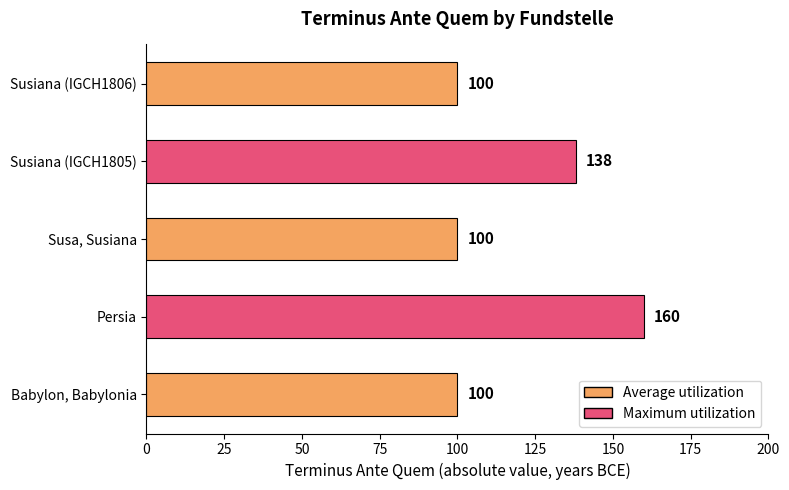

Are the bars horizontal?

Yes